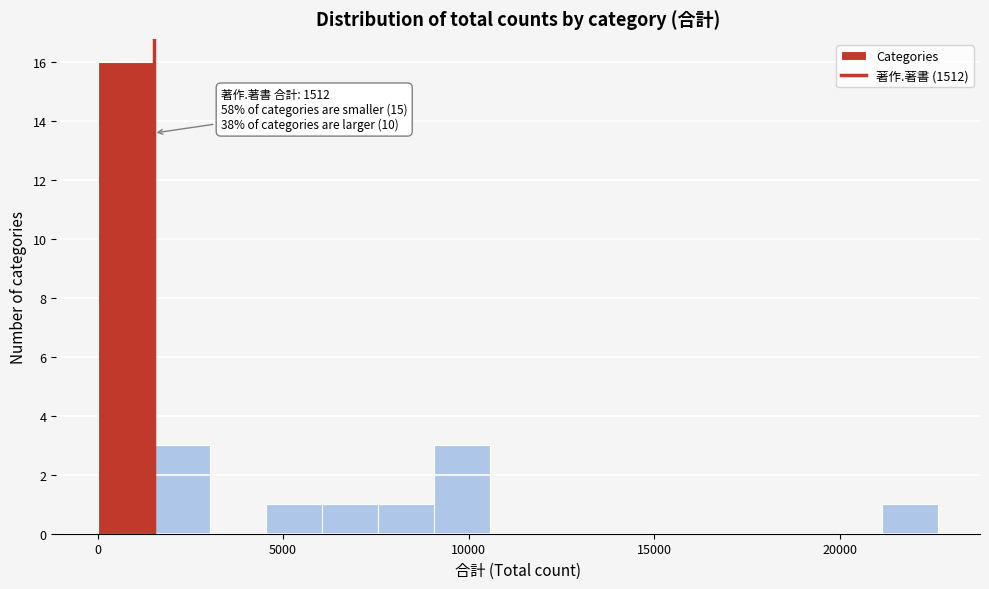

Around what value on the x-axis is the tallest bar? Give the approximate position of its centre, as read against the axis.

1000